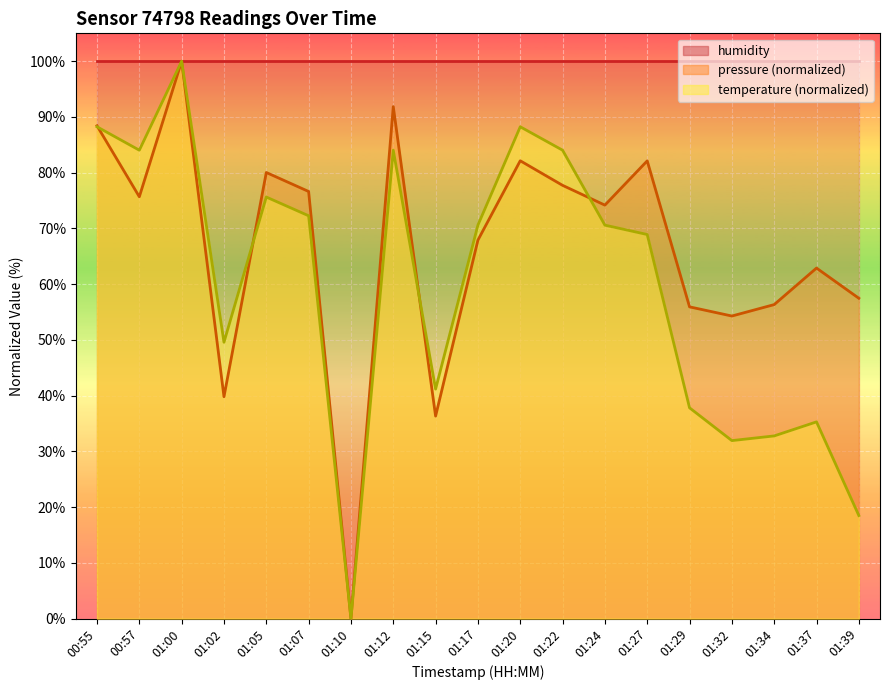

How many values in the temperature series exceed 70?

10